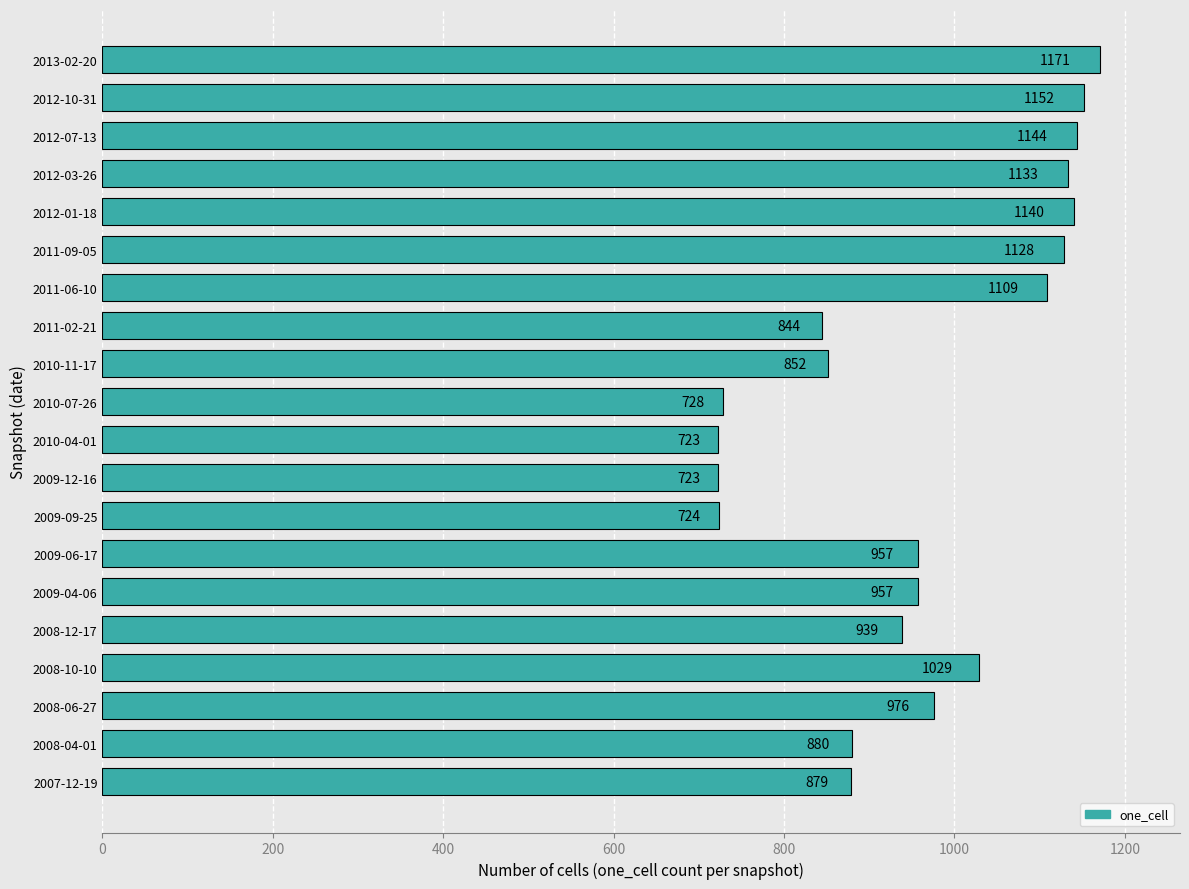

True or false: the data shows 1201 at 2011-02-21.

False